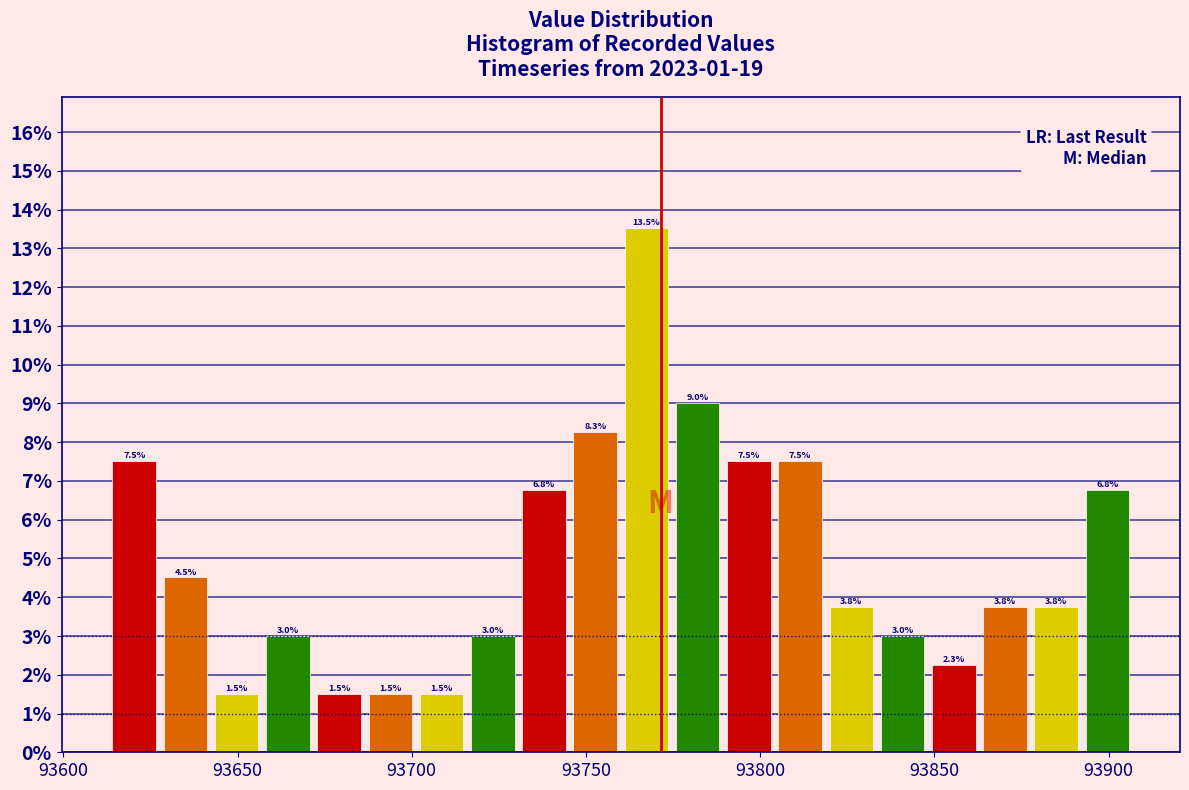

Read against the x-axis, roughly where is the centre of the tallest bar?

93765